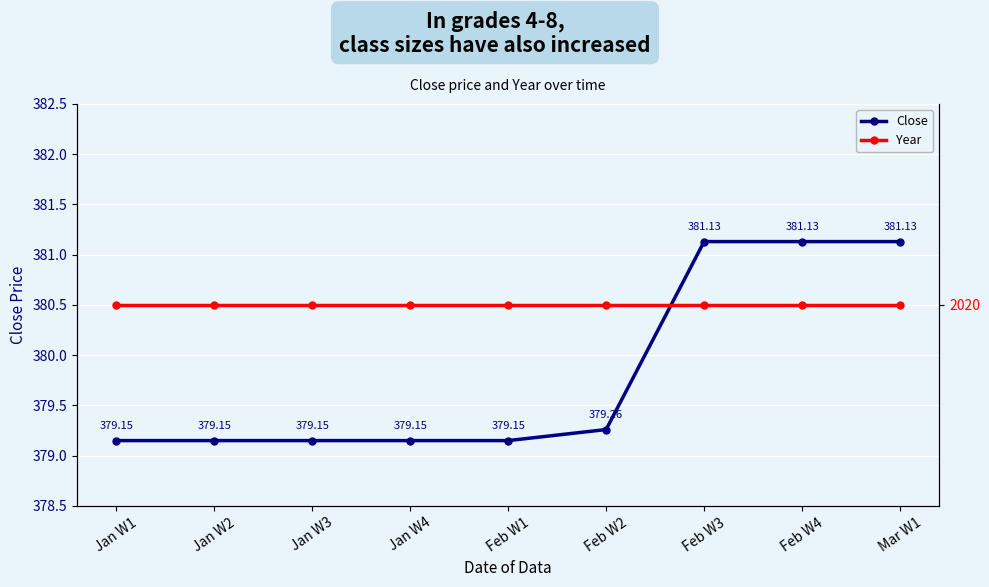

Rank the series by their maximum value, from highest to lowest.

Year, Close